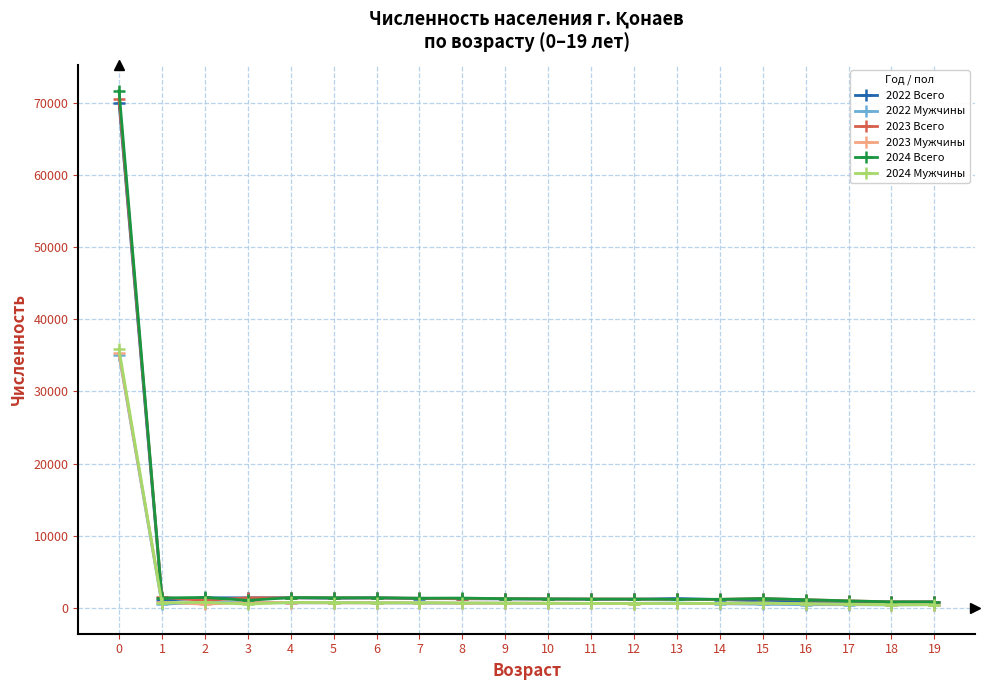

True or false: 2023 Всего has more than 2 interior local peaks.

True